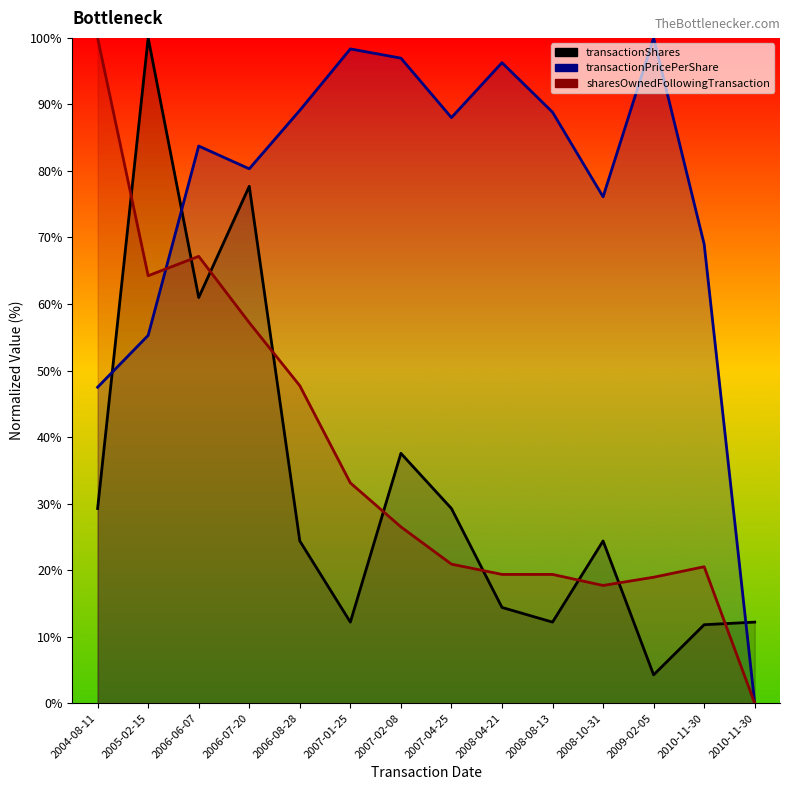

At which category is the sum across all series the highest?

2005-02-15